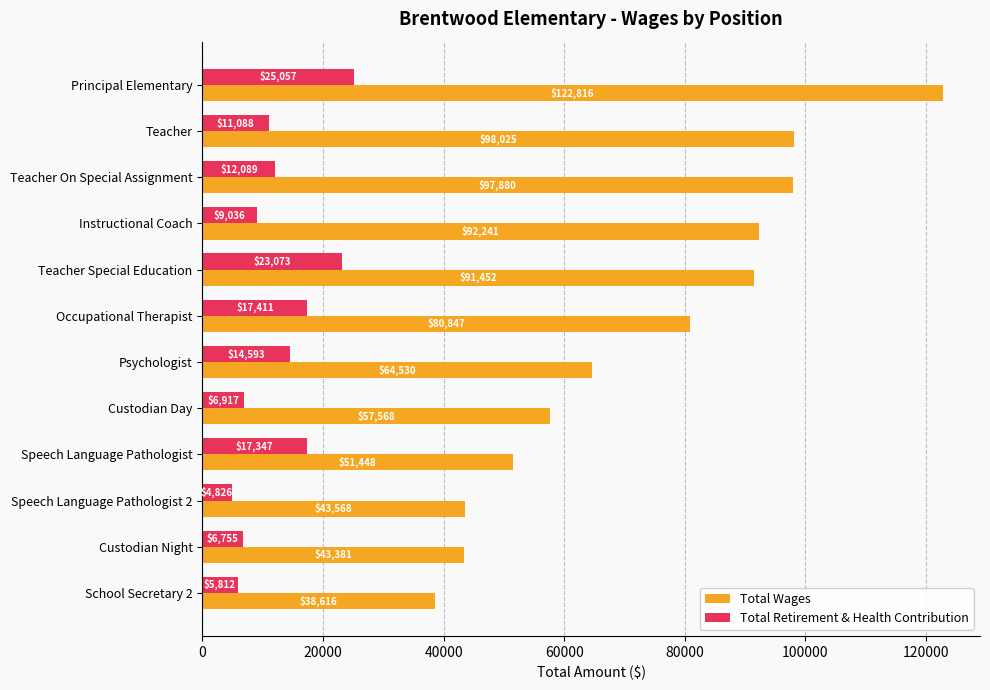

How many values in the Total Retirement & Health Contribution series are below 12089?

6